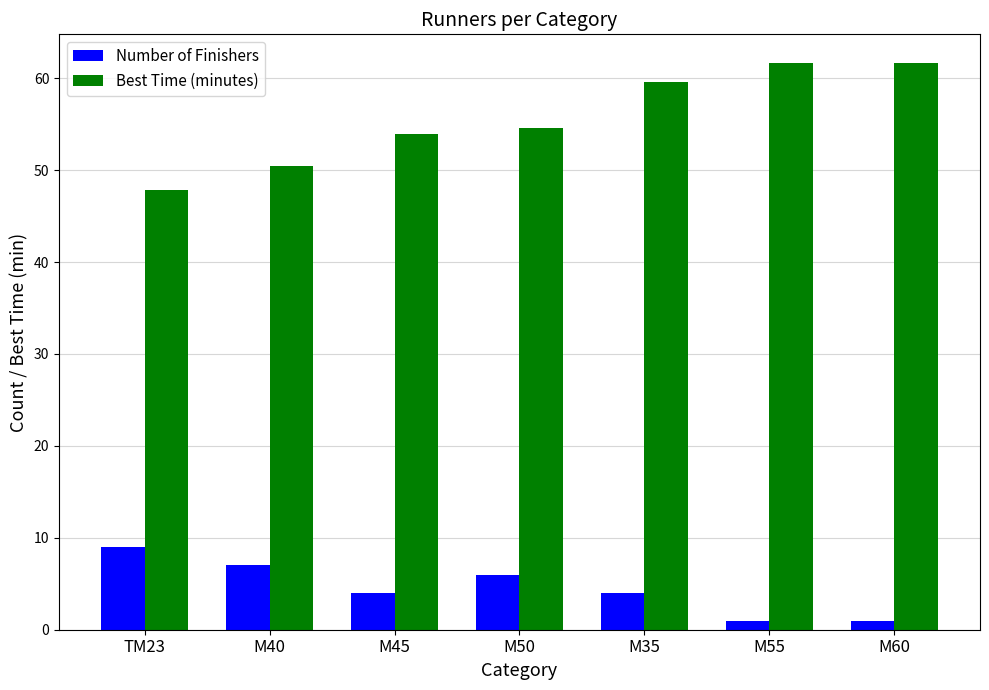

What is the total value across all series at M40?

57.4